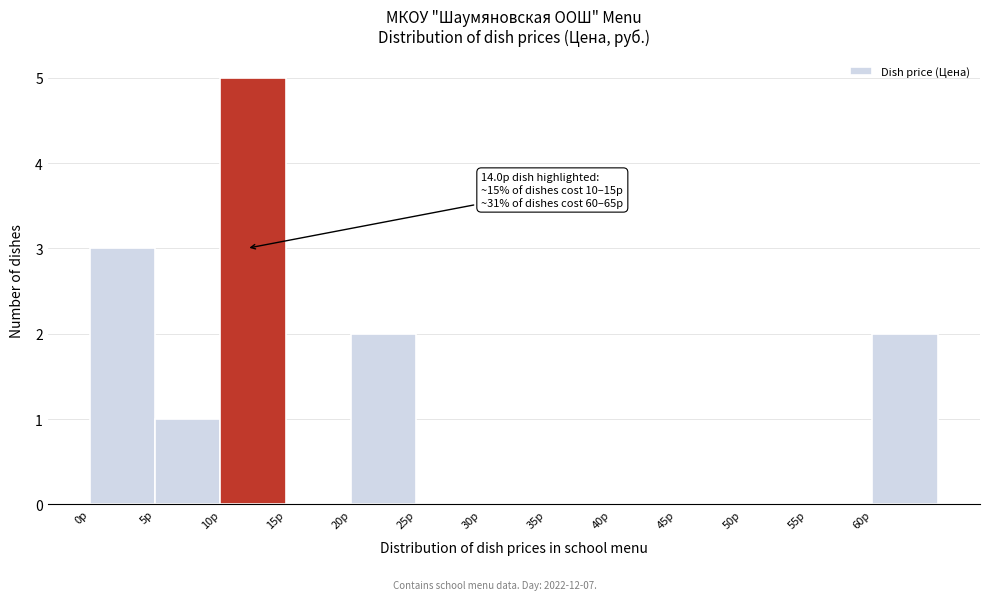

Over which range of the x-axis is the bar tallest?

10 to 15